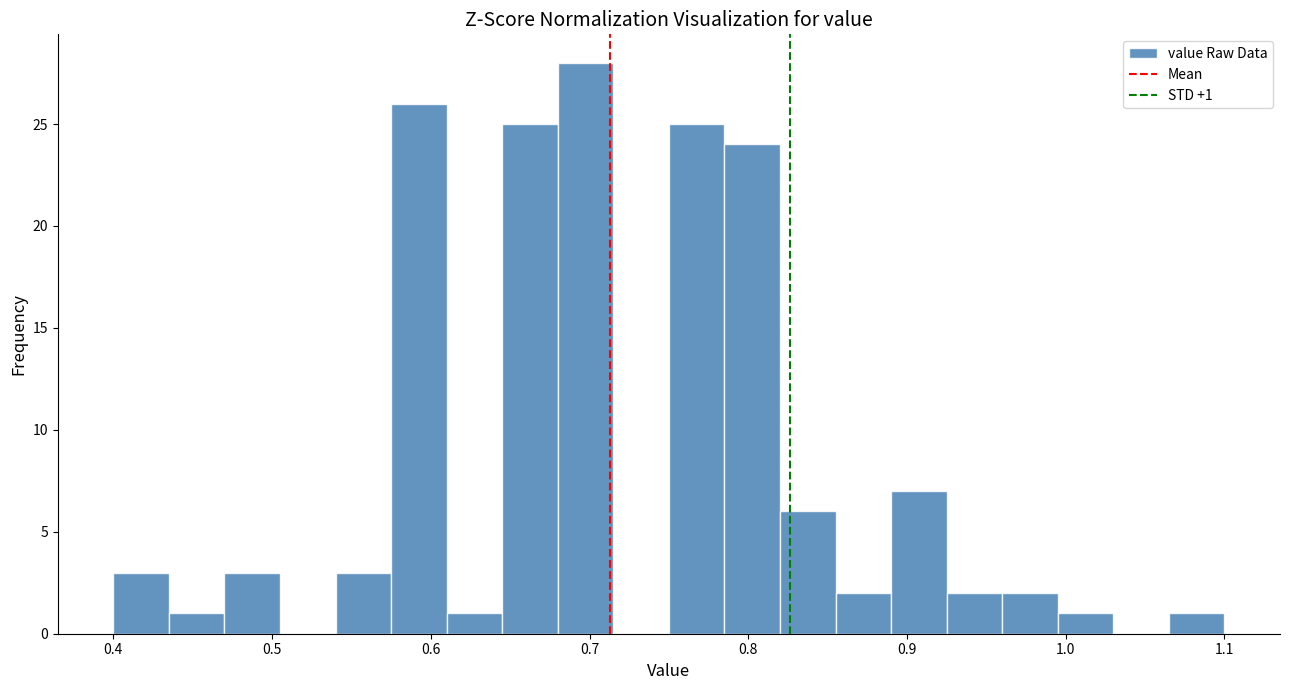

Around what value on the x-axis is the tallest bar? Give the approximate position of its centre, as read against the axis.

0.70